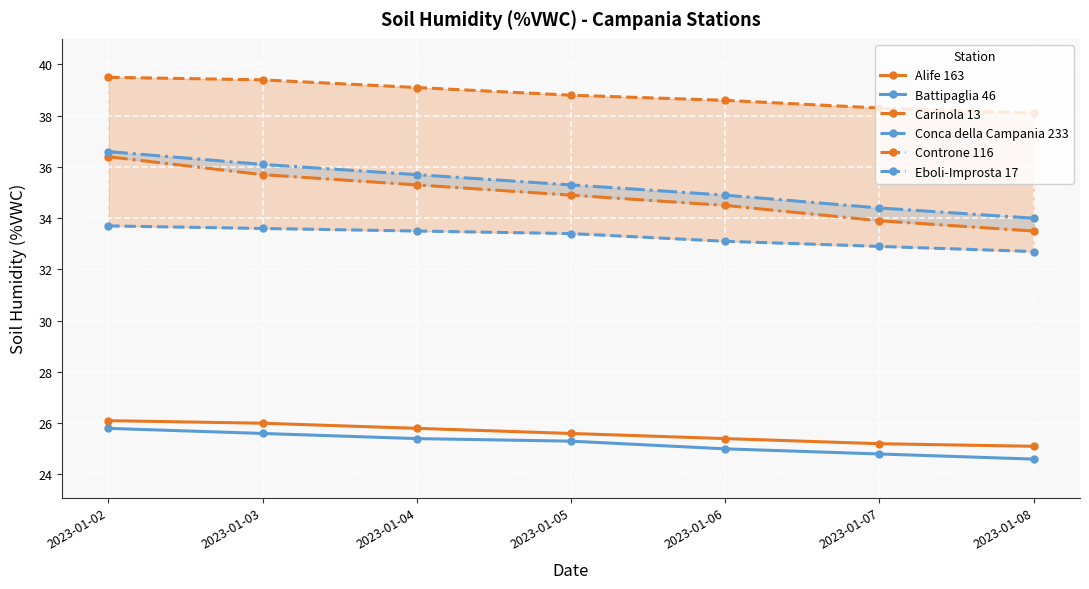

Reading left to right, extract all data points from this chart.

Alife 163: 2023-01-02=26.1	2023-01-03=26.0	2023-01-04=25.8	2023-01-05=25.6	2023-01-06=25.4	2023-01-07=25.2	2023-01-08=25.1
Battipaglia 46: 2023-01-02=25.8	2023-01-03=25.6	2023-01-04=25.4	2023-01-05=25.3	2023-01-06=25.0	2023-01-07=24.8	2023-01-08=24.6
Carinola 13: 2023-01-02=39.5	2023-01-03=39.4	2023-01-04=39.1	2023-01-05=38.8	2023-01-06=38.6	2023-01-07=38.3	2023-01-08=38.1
Conca della Campania 233: 2023-01-02=33.7	2023-01-03=33.6	2023-01-04=33.5	2023-01-05=33.4	2023-01-06=33.1	2023-01-07=32.9	2023-01-08=32.7
Controne 116: 2023-01-02=36.4	2023-01-03=35.7	2023-01-04=35.3	2023-01-05=34.9	2023-01-06=34.5	2023-01-07=33.9	2023-01-08=33.5
Eboli-Improsta 17: 2023-01-02=36.6	2023-01-03=36.1	2023-01-04=35.7	2023-01-05=35.3	2023-01-06=34.9	2023-01-07=34.4	2023-01-08=34.0